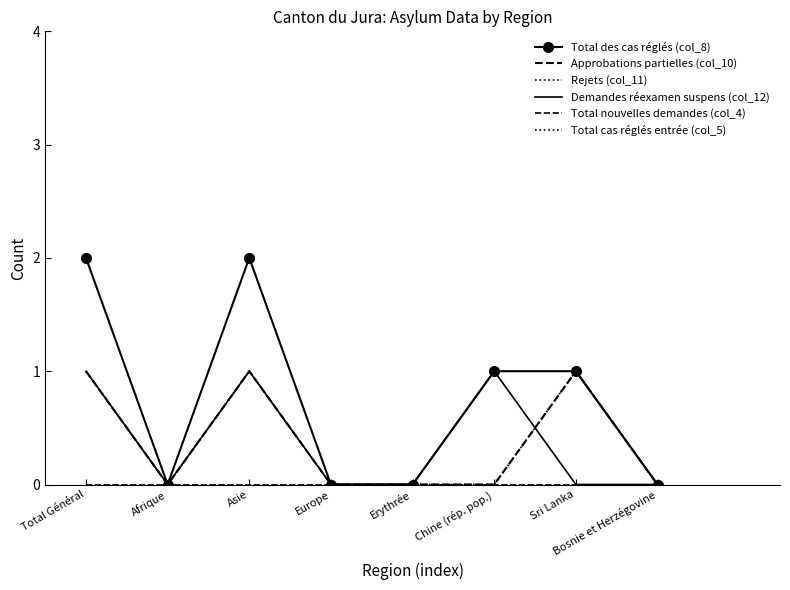

Is it true that Rejets (col_11) equals 0 at Europe?

True